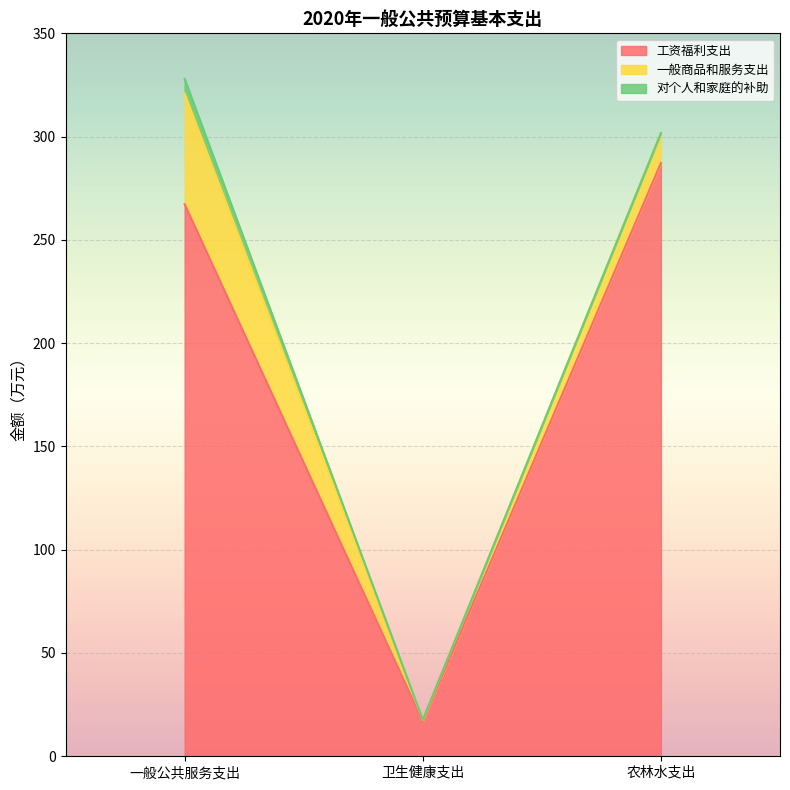

The 一般商品和服务支出 series shows 53.6 at 一般公共服务支出. True or false?

True